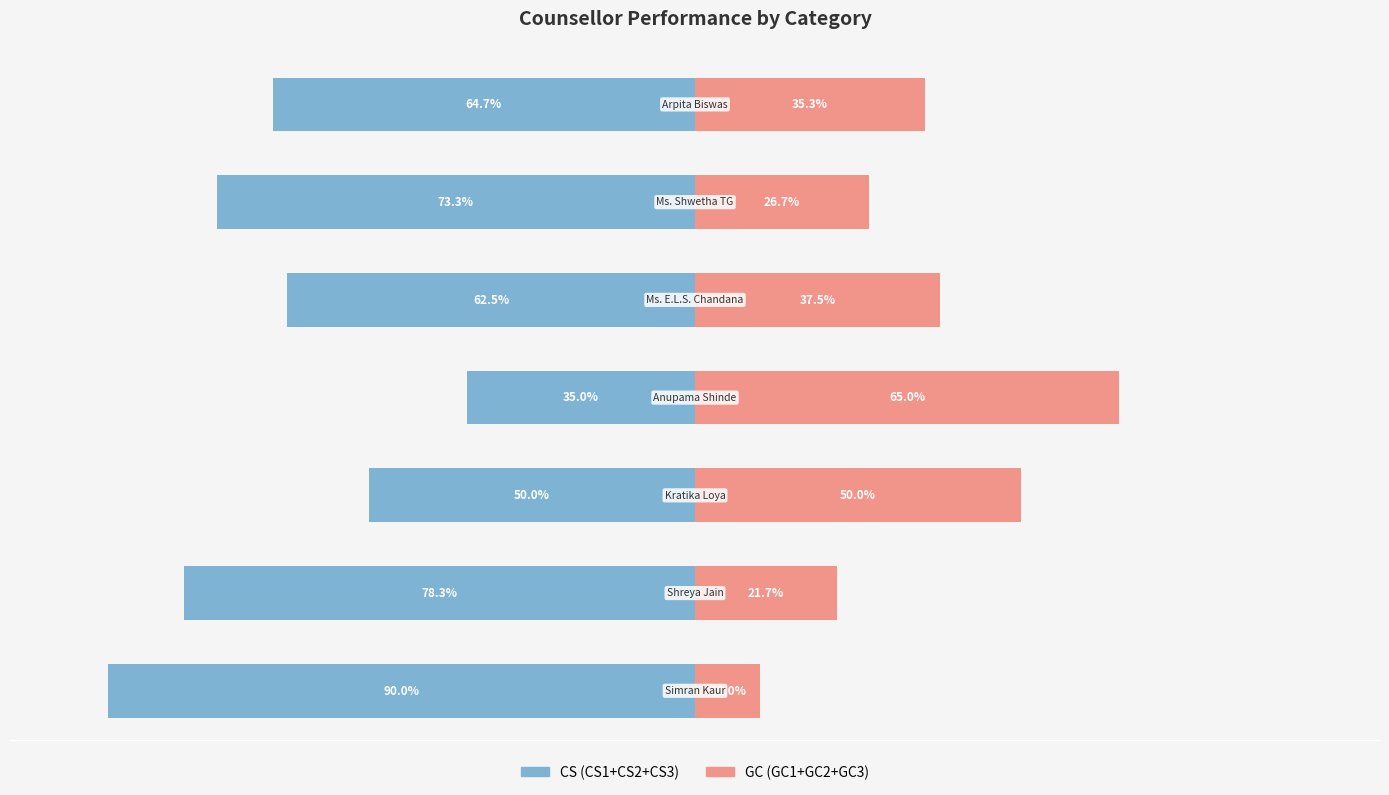

What is the value of the GC (GC1+GC2+GC3) bar at the 6th from the left?

26.7